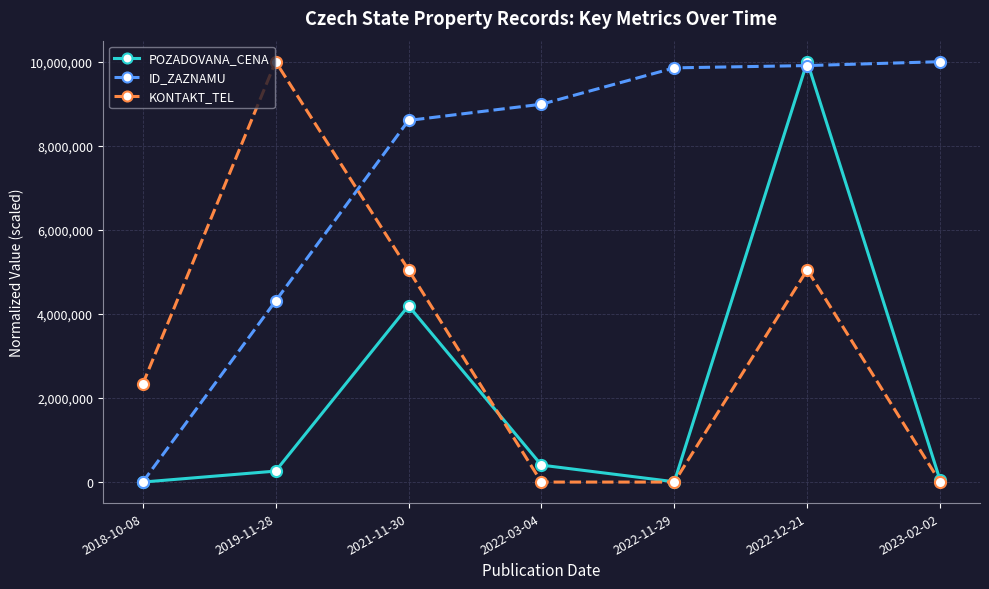

List the series in order of their overall mean, highest first.

ID_ZAZNAMU, KONTAKT_TEL, POZADOVANA_CENA